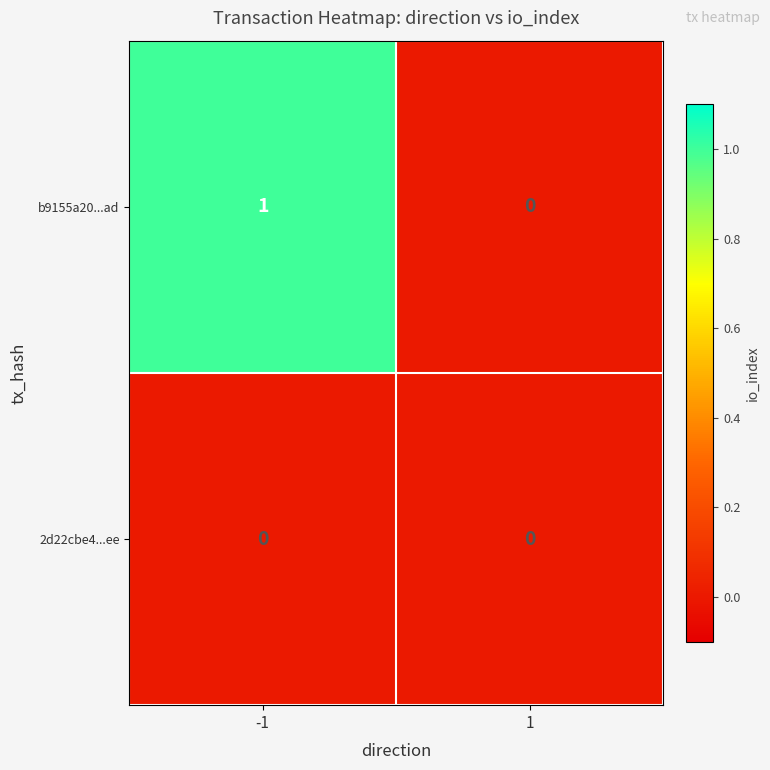

Is the value of 2d22cbe4...ee at -1 greater than the value of b9155a20...ad at -1?

No